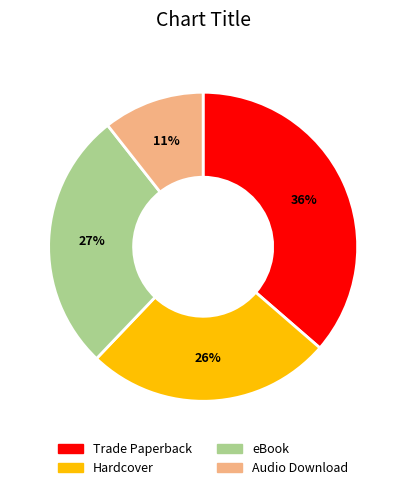

To the nearest percent, what percentage of the pie is Audio Download?

11%